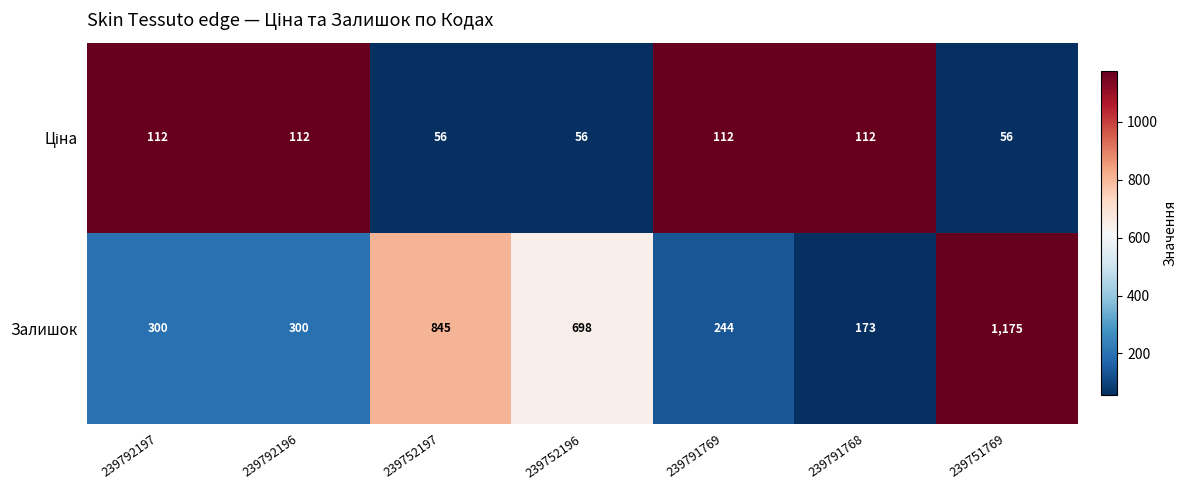

How many distinct data groups are displayed?

2